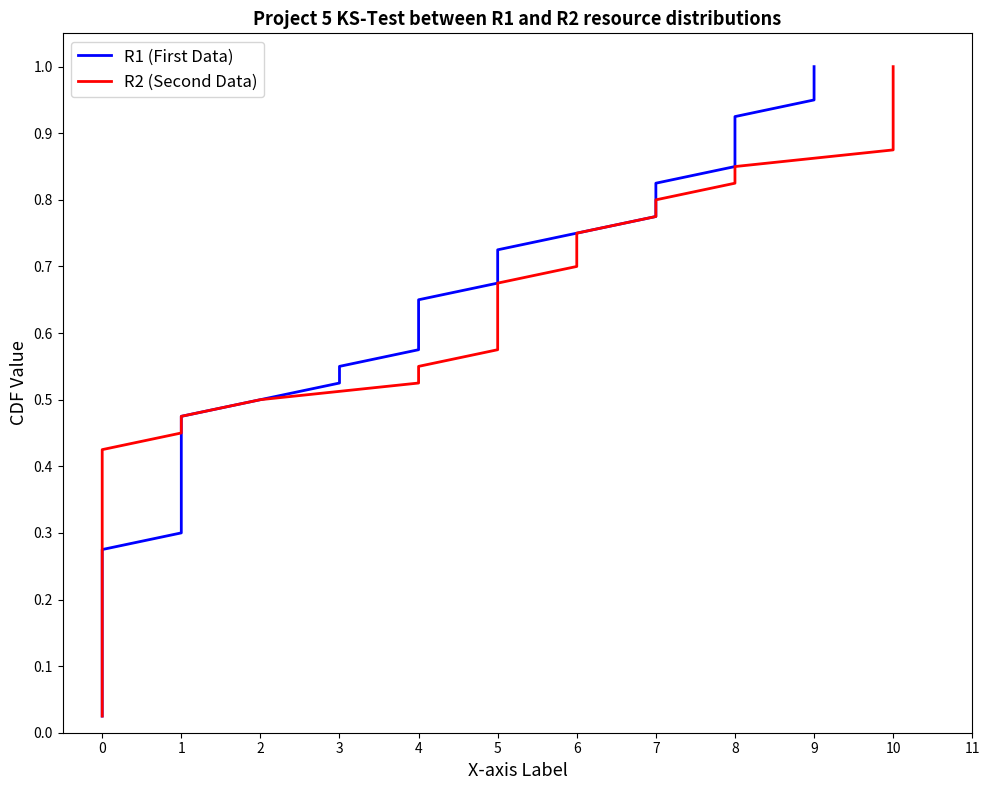

What is the sum of the R1 (First Data) values at 8 and 4?

1.5